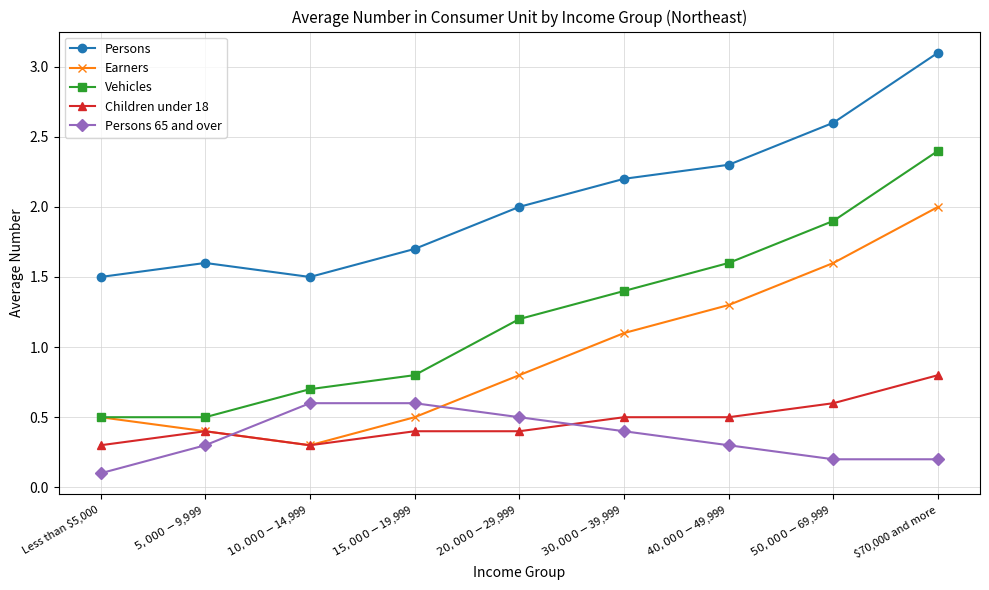

What is the lowest value of the Persons 65 and over series?

0.1